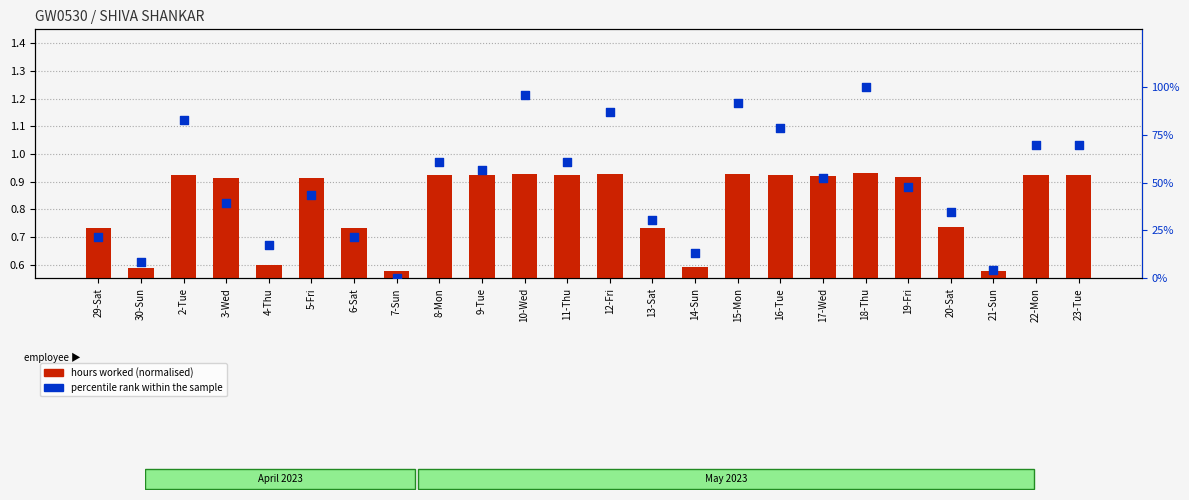

Which series has the largest total across all categories?

percentile rank within the sample